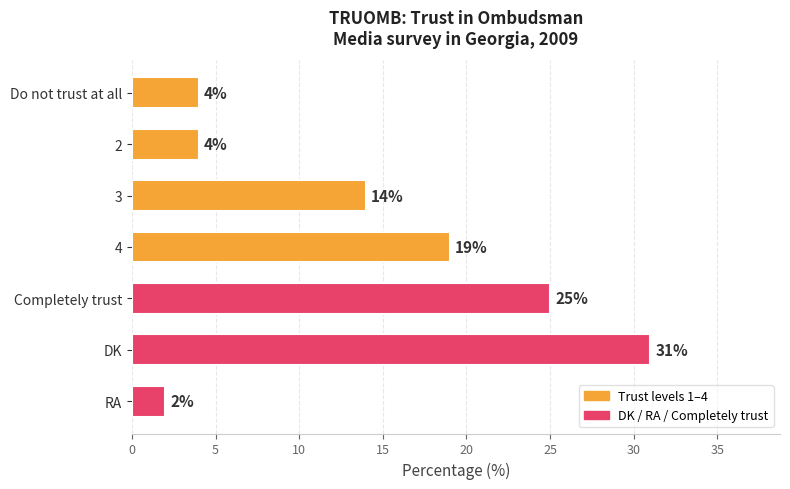

What is the smallest value displayed?

2